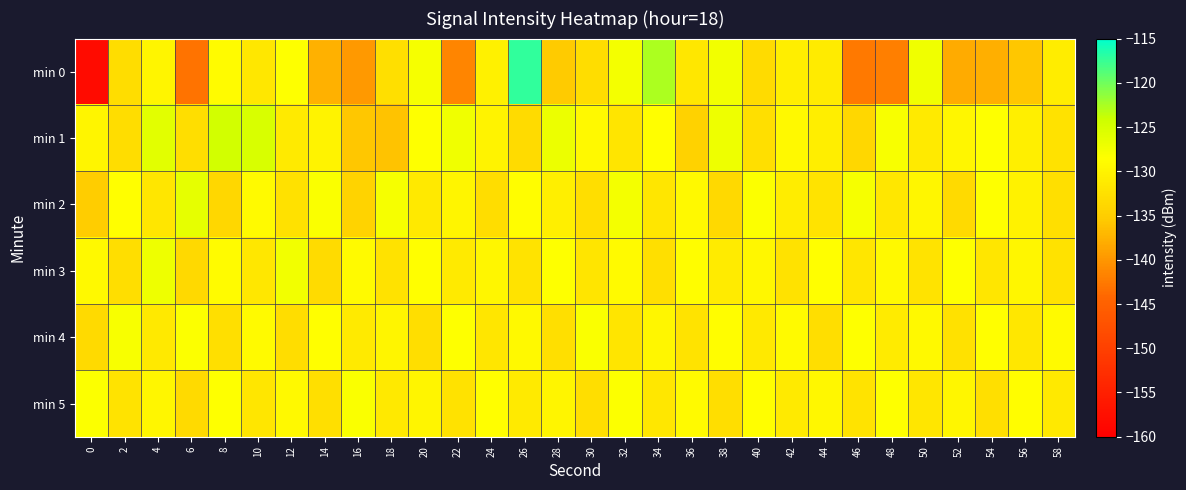

What is the total value across all series at 16?

-798.1